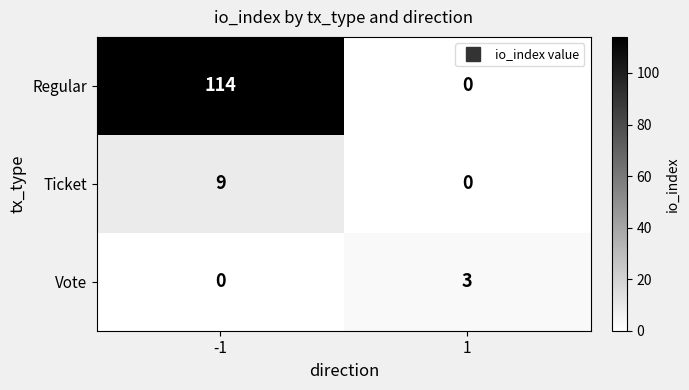

Reading right to left, extract all data points from this chart.

Regular: 1=0	-1=114
Ticket: 1=0	-1=9
Vote: 1=3	-1=0